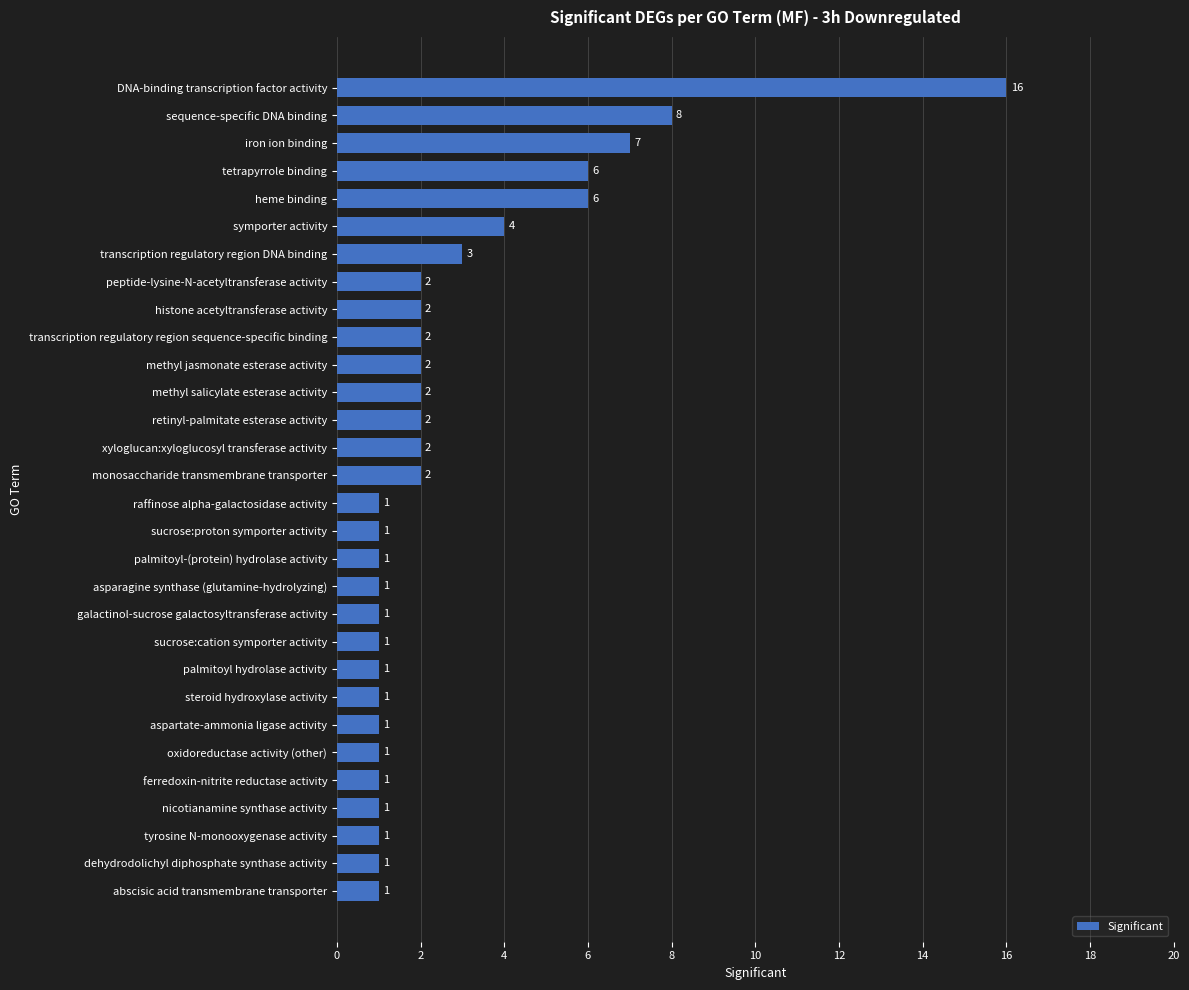

At which label is the value closest to 8?

sequence-specific DNA binding